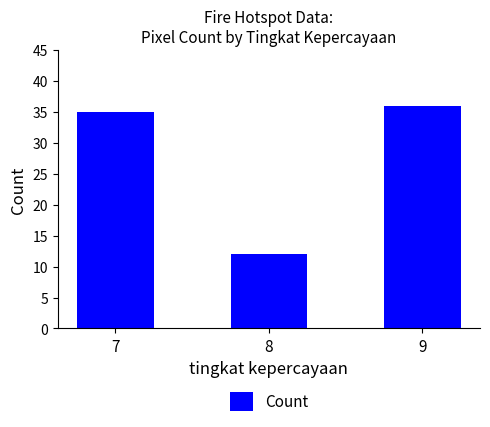

What is the average value?

28